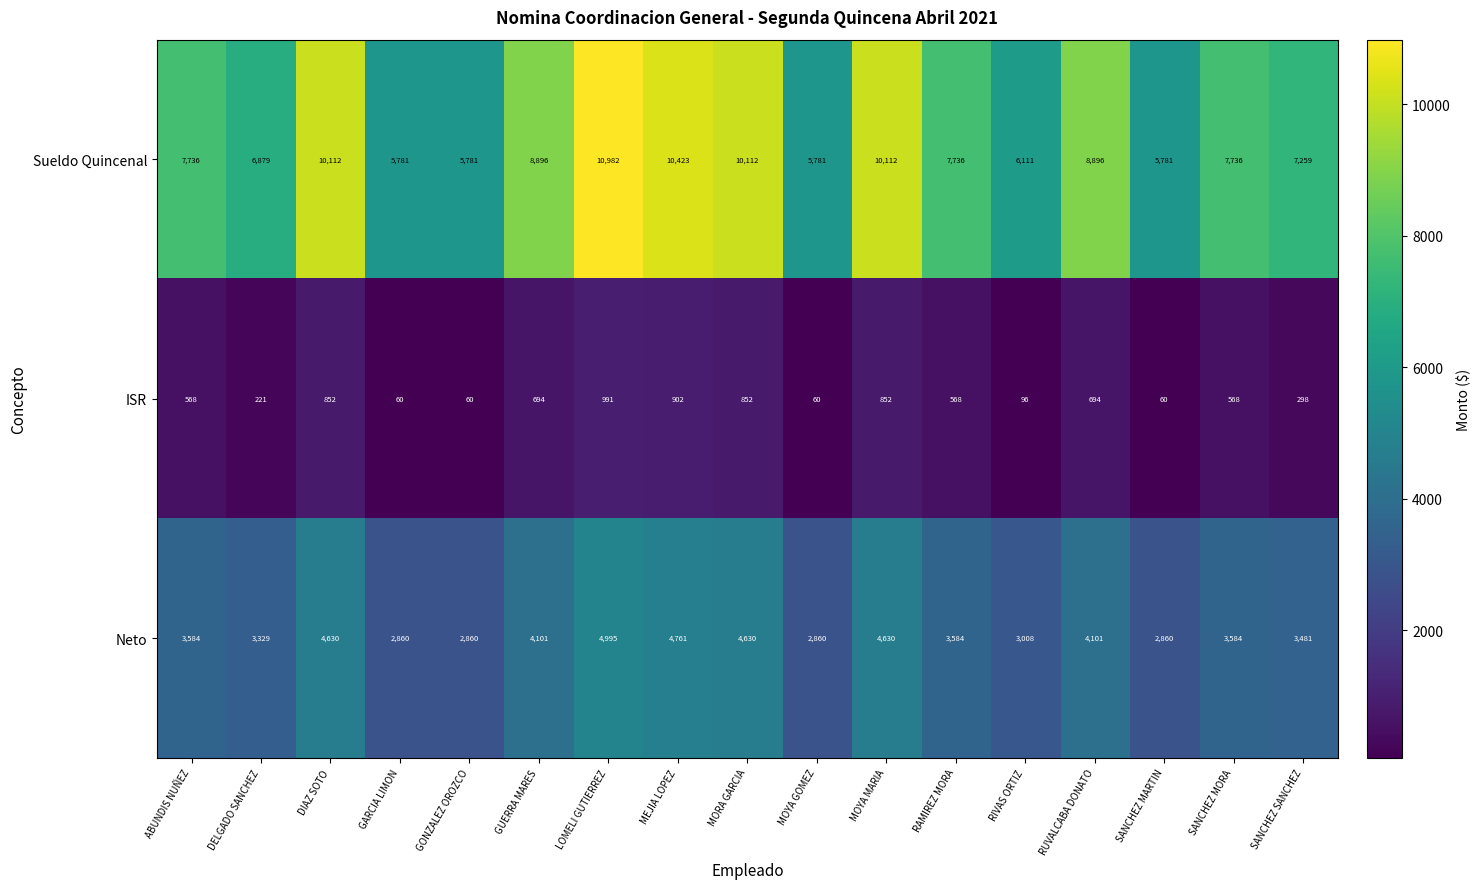

Read the ISR value at GUERRA MARES.

694